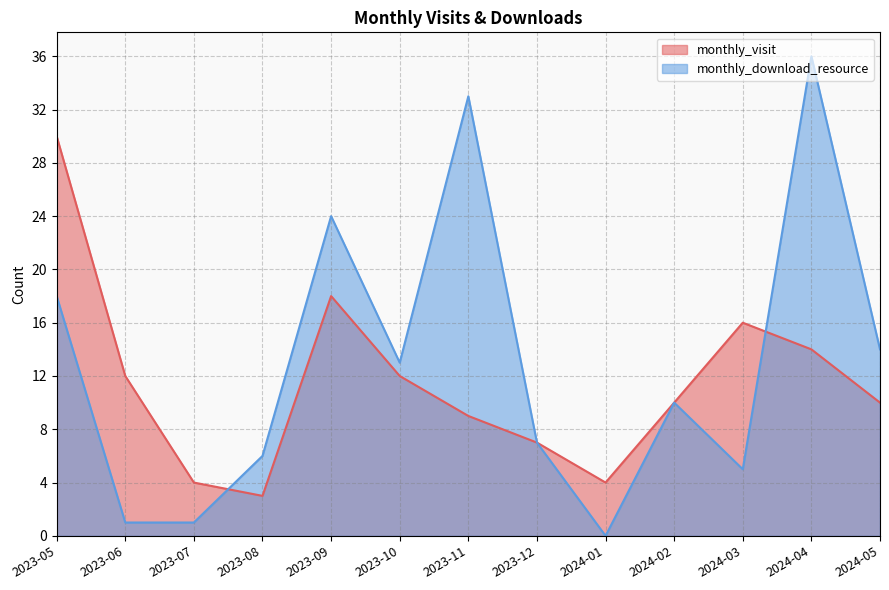

At which label does monthly_download_resource reach its minimum?

2024-01